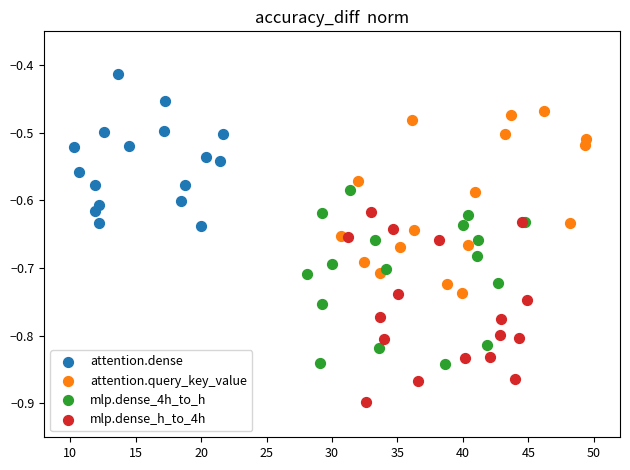

Which series reaches the maximum Y coordinate?

attention.dense